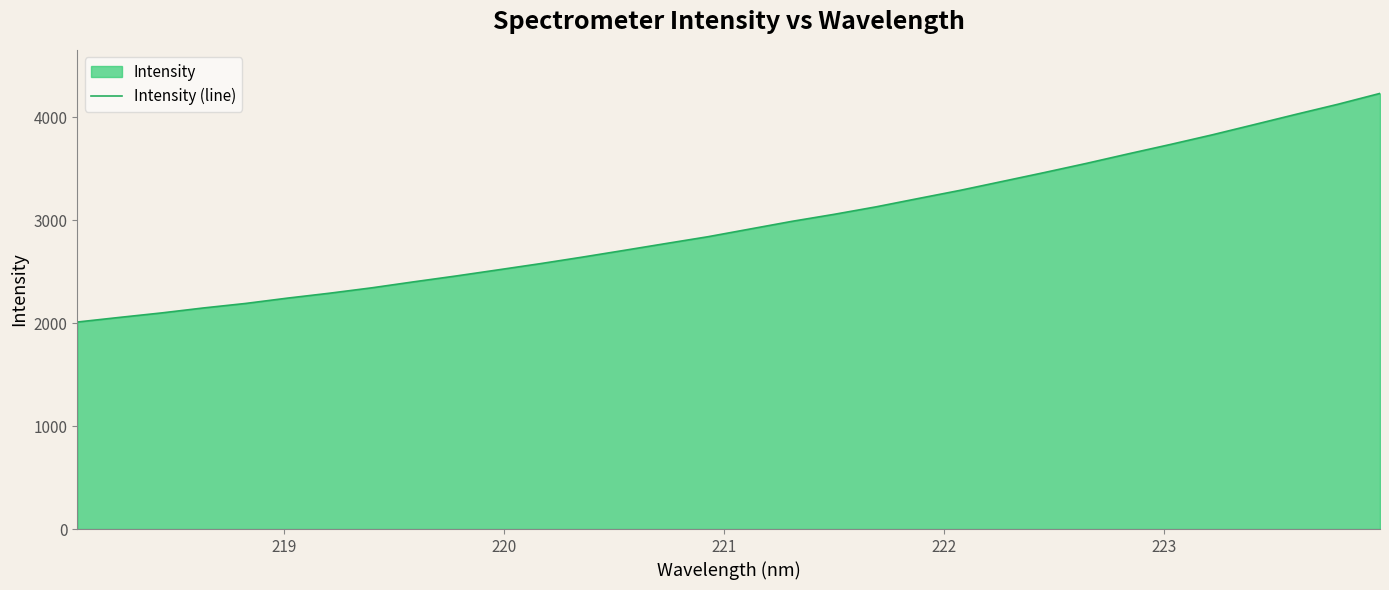

What is the difference between the maximum and minimum values?

2220.8